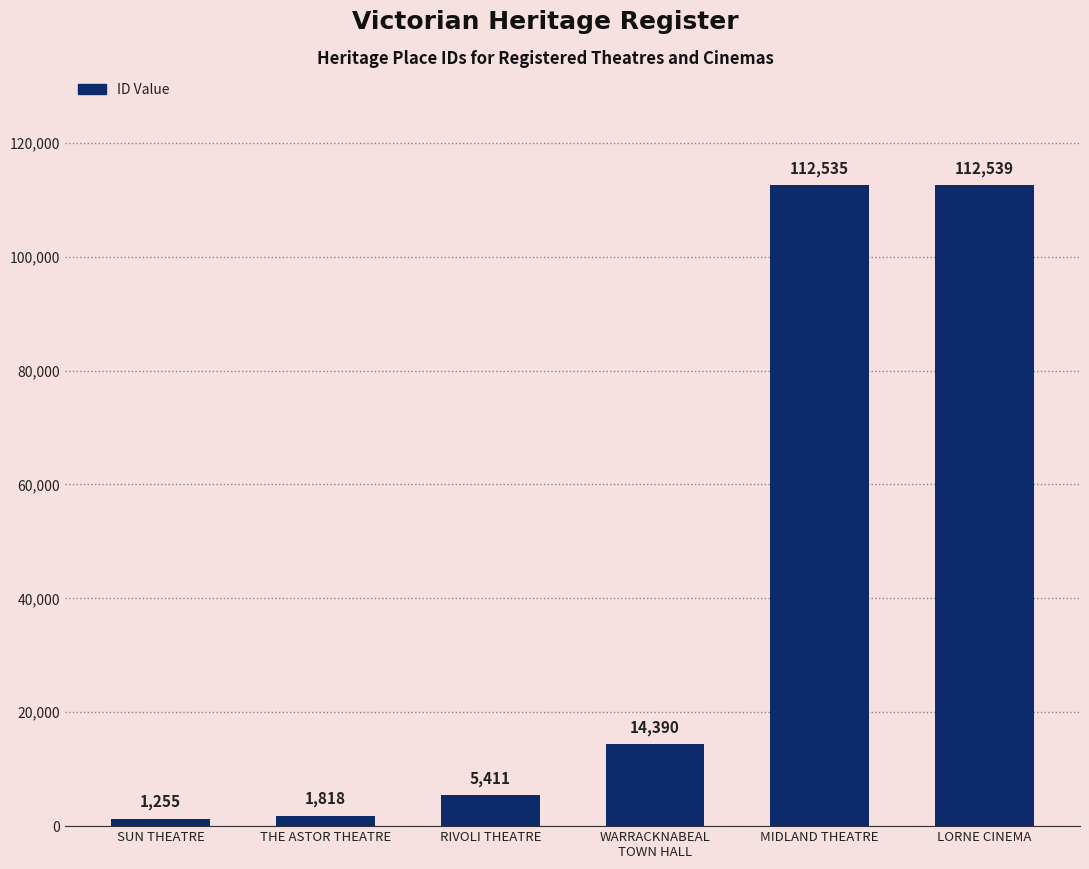

What is the label of the 4th bar from the left?

WARRACKNABEAL
TOWN HALL